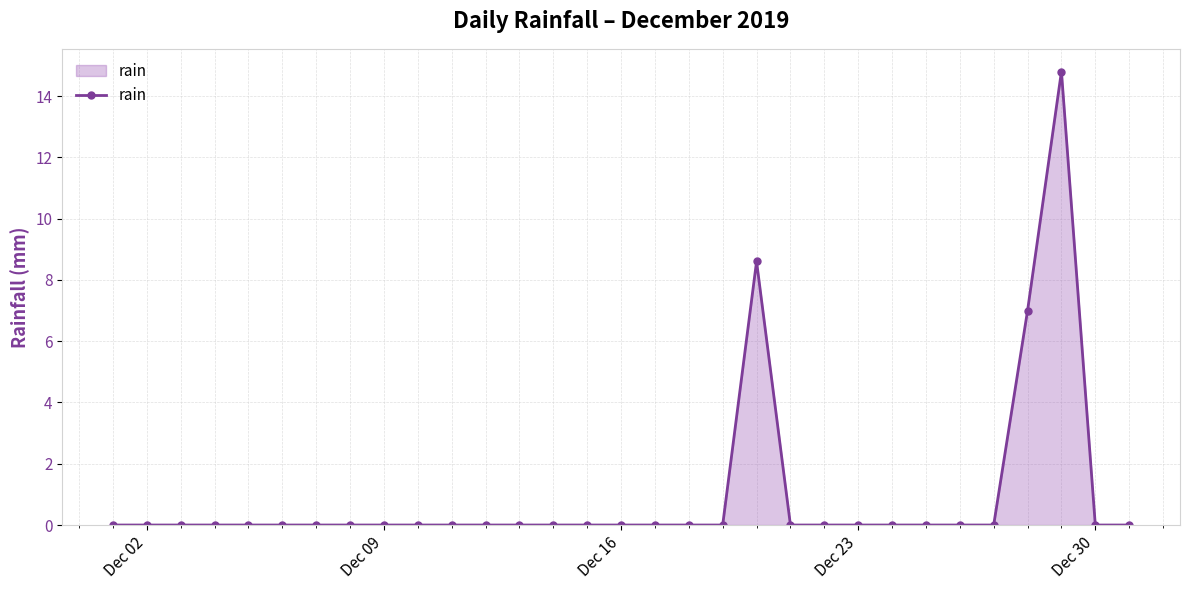

What is the greatest value displayed?

14.8